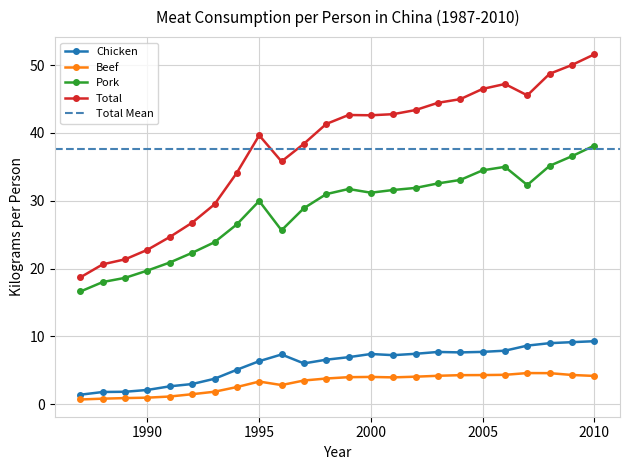

How many distinct data groups are displayed?

4